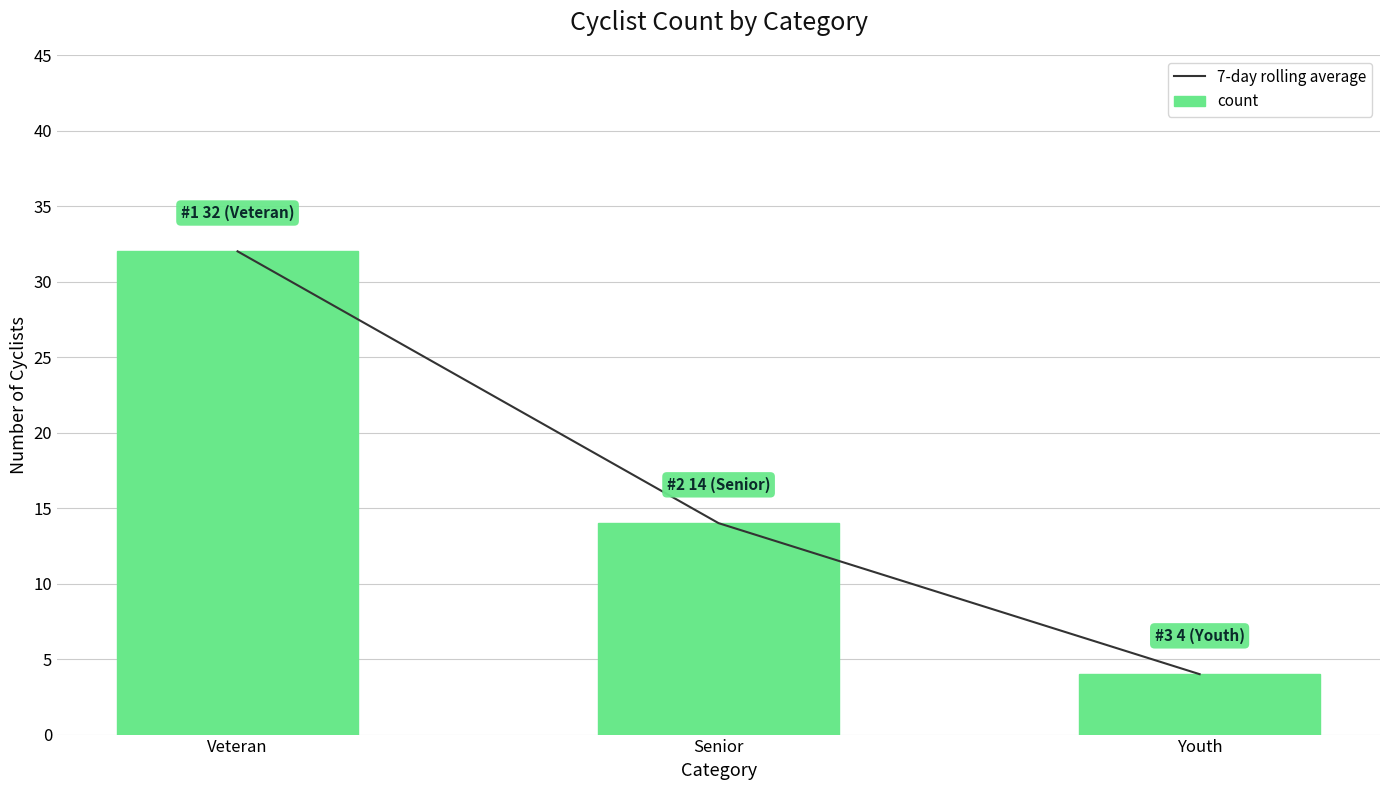

What are all the series names shown in the legend?

7-day rolling average, count